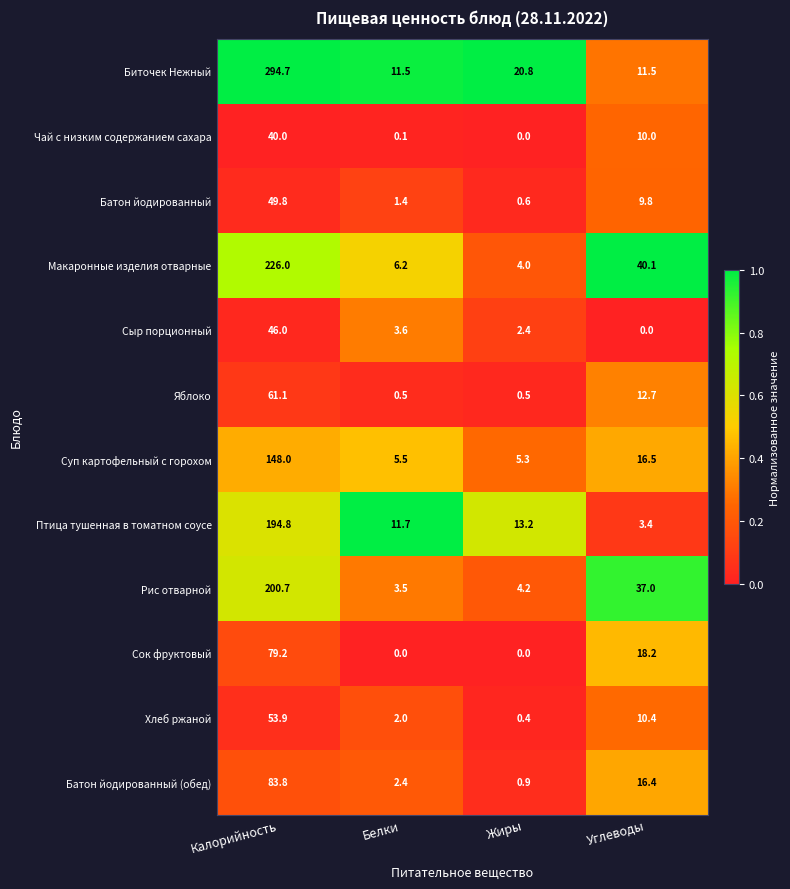

At which label is Рис отварной closest to 102?

Углеводы